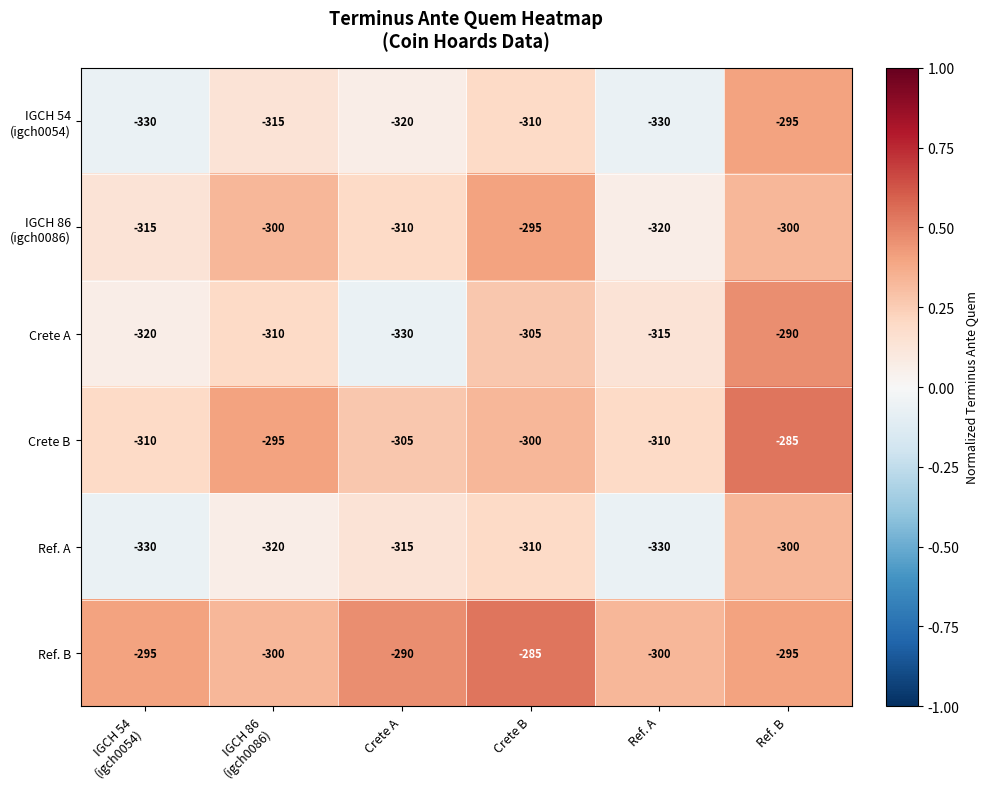

At which category is the sum across all series the highest?

Ref. B